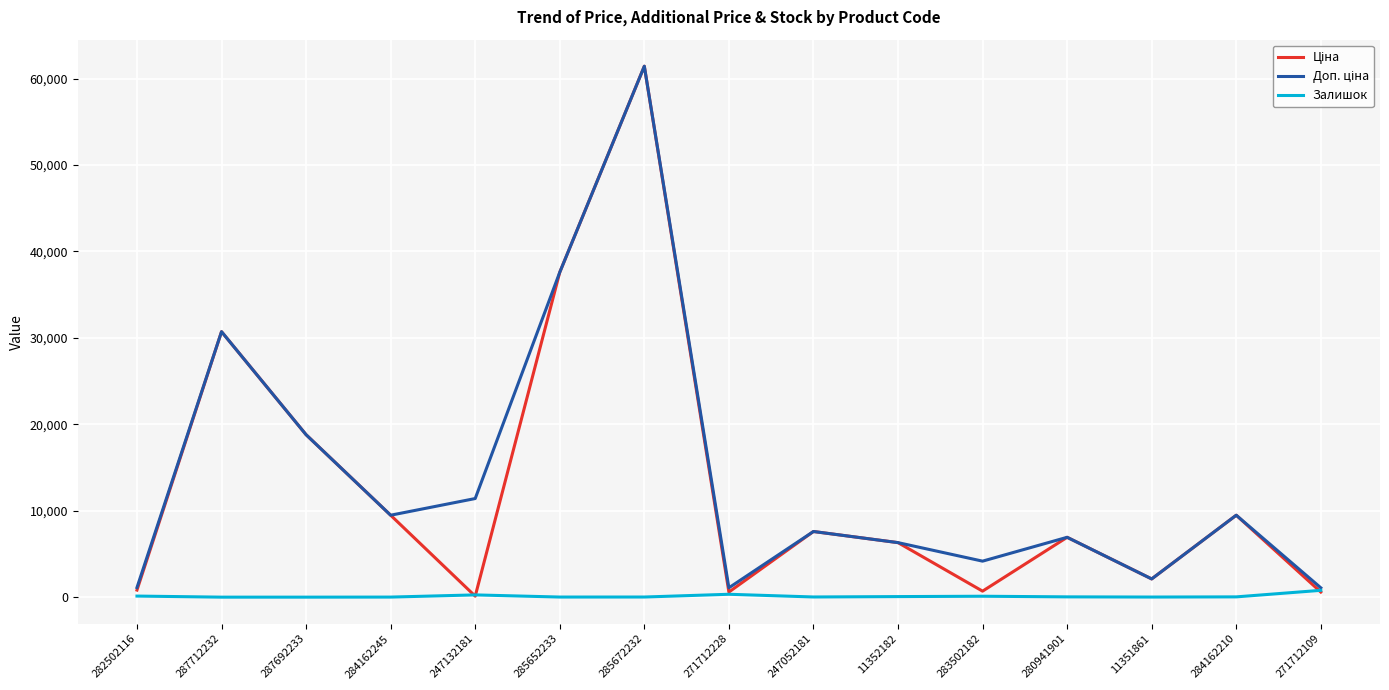

True or false: Залишок has a value of 20.0 at 247052181.

True